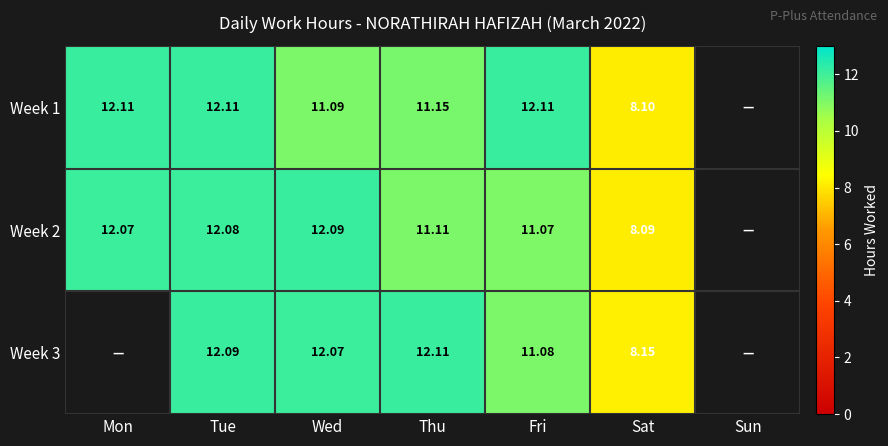

The Week 1 series shows 7.3 at Tue. True or false?

False